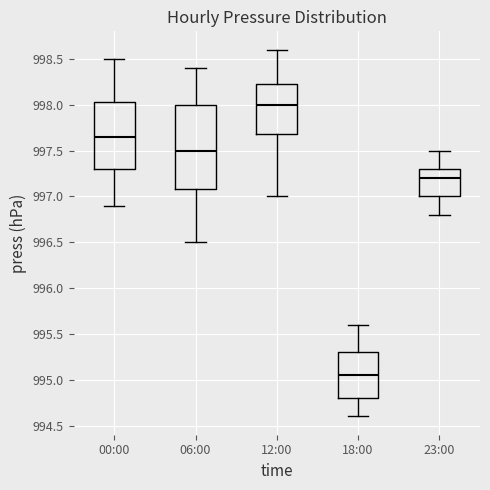

Comparing the boxes themselves (not the whiskers), which one is the tallest?

06:00